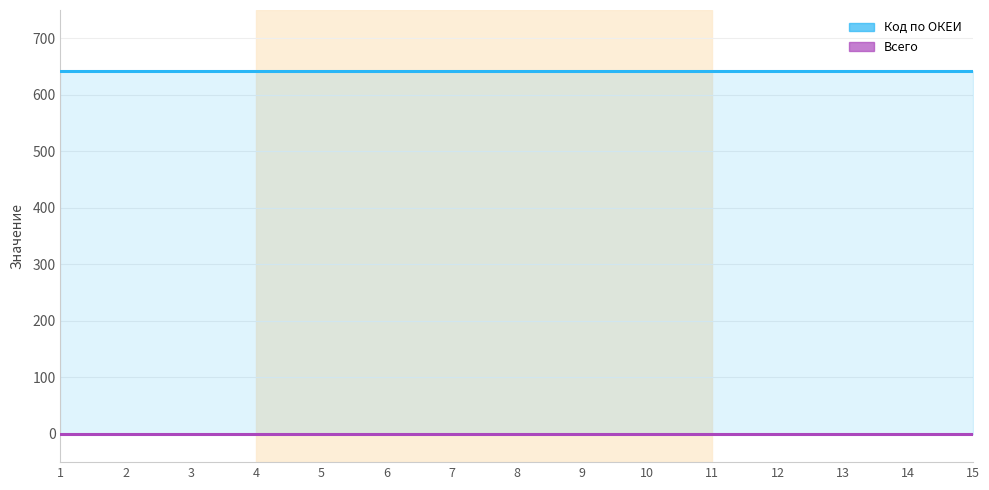

Reading right to left, transcribe all the data shown in this chart.

Код по ОКЕИ: 15=642	14=642	13=642	12=642	11=642	10=642	9=642	8=642	7=642	6=642	5=642	4=642	3=642	2=642	1=642
Всего: 15=0	14=0	13=0	12=0	11=0	10=0	9=0	8=0	7=0	6=0	5=0	4=0	3=0	2=0	1=0